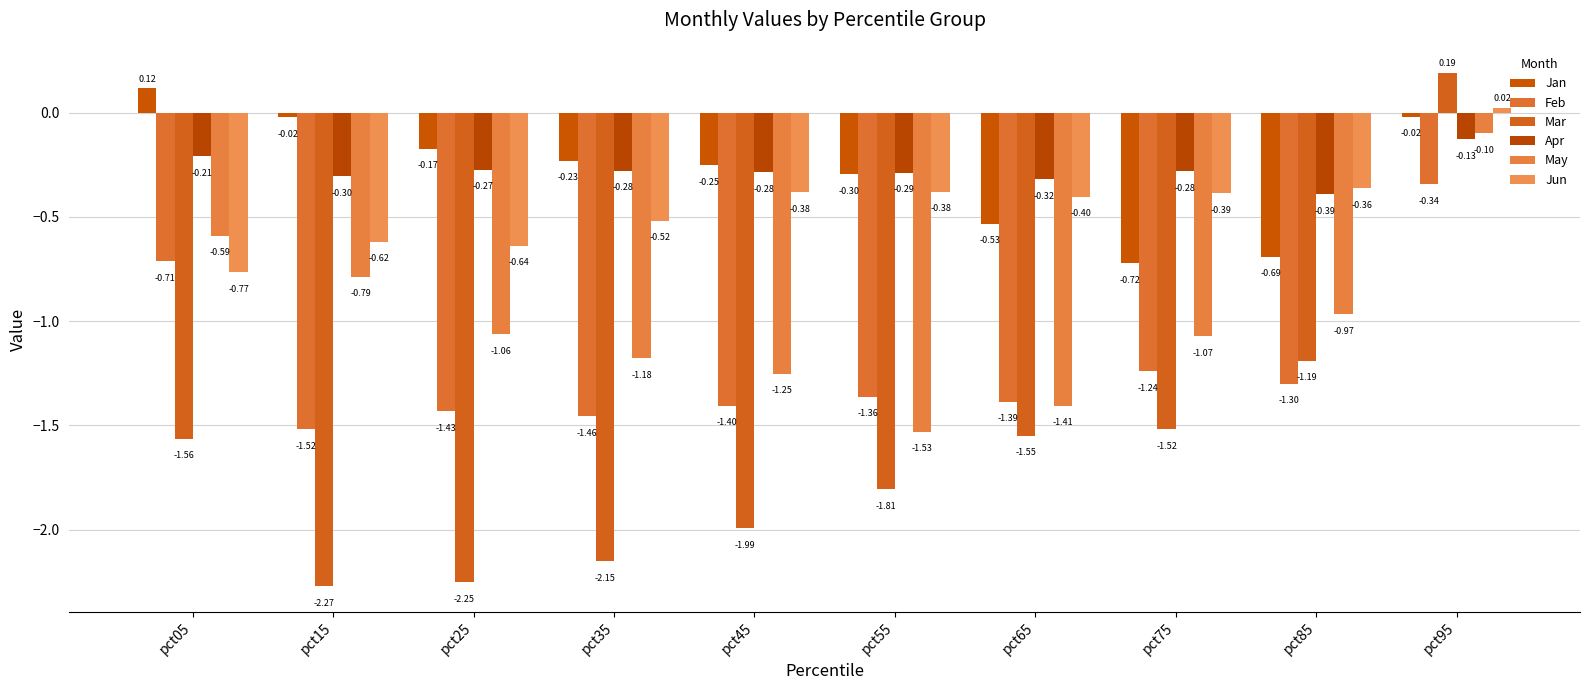

How many values in the Jun series are below 0?

9